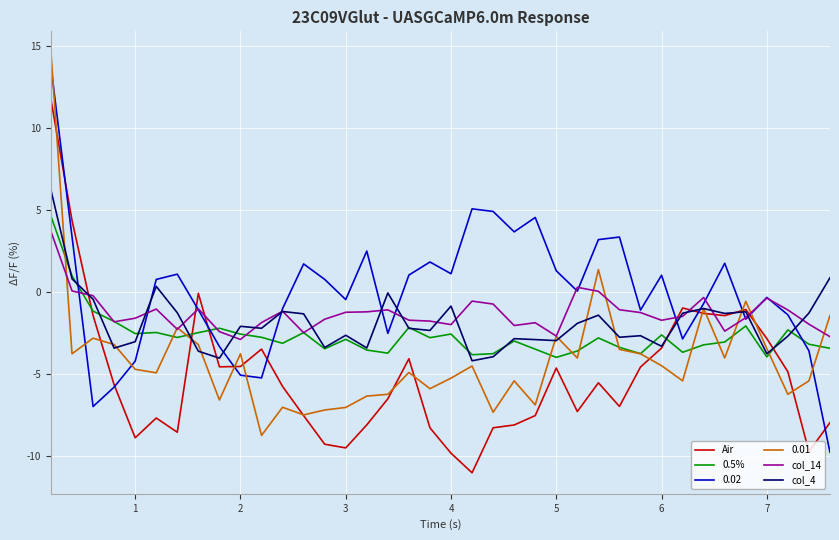

What is the greatest value displayed?

14.6